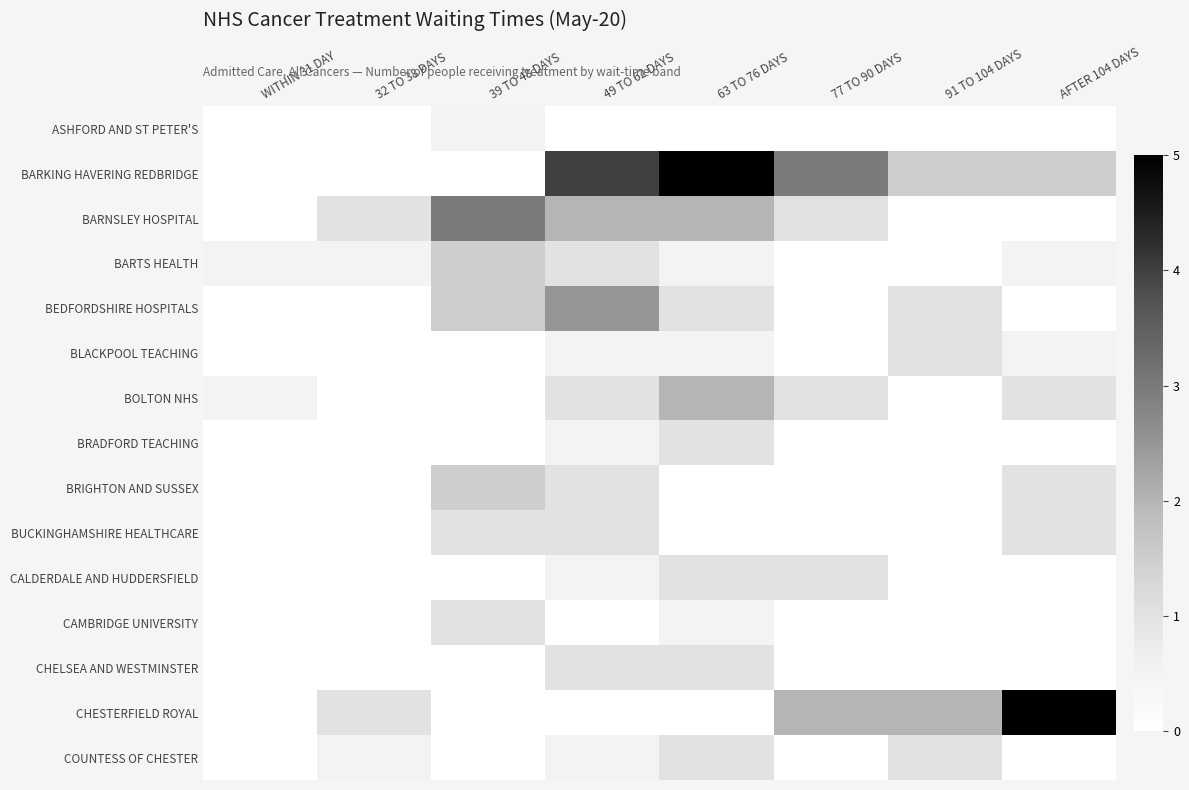

Between 91 TO 104 DAYS and 77 TO 90 DAYS, which is larger?

91 TO 104 DAYS